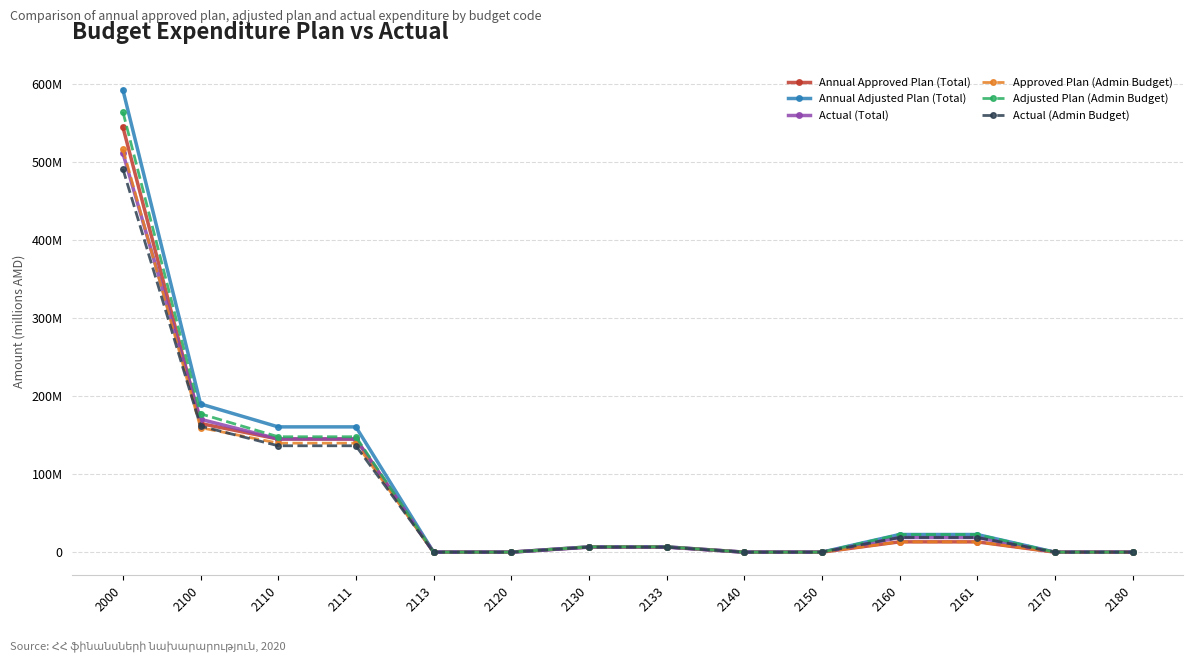

Reading left to right, extract all data points from this chart.

Annual Approved Plan (Total): 2000=545.2	2100=164.9	2110=145.0	2111=145.0	2113=0.0	2120=0.0	2130=6.7	2133=6.7	2140=0.0	2150=0.0	2160=13.2	2161=13.2	2170=0.0	2180=0.0
Annual Adjusted Plan (Total): 2000=592.9	2100=190.0	2110=160.6	2111=160.6	2113=0.0	2120=0.0	2130=6.8	2133=6.8	2140=0.0	2150=0.0	2160=22.6	2161=22.6	2170=0.0	2180=0.0
Actual (Total): 2000=511.8	2100=170.4	2110=145.2	2111=145.2	2113=0.0	2120=0.0	2130=6.4	2133=6.4	2140=0.0	2150=0.0	2160=18.8	2161=18.8	2170=0.0	2180=0.0
Approved Plan (Admin Budget): 2000=517.1	2100=159.7	2110=139.8	2111=139.8	2113=0.0	2120=0.0	2130=6.7	2133=6.7	2140=0.0	2150=0.0	2160=13.2	2161=13.2	2170=0.0	2180=0.0
Adjusted Plan (Admin Budget): 2000=564.7	2100=177.4	2110=148.0	2111=148.0	2113=0.0	2120=0.0	2130=6.8	2133=6.8	2140=0.0	2150=0.0	2160=22.6	2161=22.6	2170=0.0	2180=0.0
Actual (Admin Budget): 2000=491.5	2100=161.6	2110=136.4	2111=136.4	2113=0.0	2120=0.0	2130=6.4	2133=6.4	2140=0.0	2150=0.0	2160=18.8	2161=18.8	2170=0.0	2180=0.0